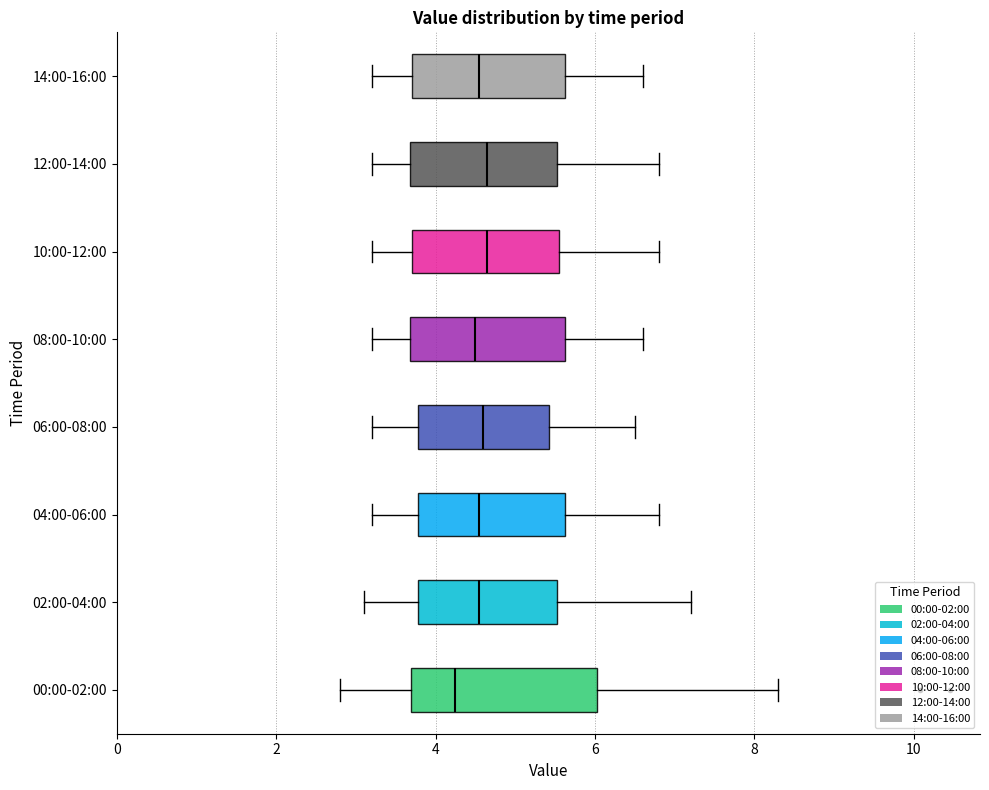

Reading bottom to top, read every box against the x-axis: the position of its median line, the range the box covers, and the ends of its whiskers. The values are not printed on the chart, so give them approximately, as read against the axis.

00:00-02:00: median 4.2, box 3.6 to 6.0, whiskers 2.8 to 8.4
02:00-04:00: median 4.6, box 3.8 to 5.6, whiskers 3.2 to 7.2
04:00-06:00: median 4.6, box 3.8 to 5.6, whiskers 3.2 to 6.8
06:00-08:00: median 4.6, box 3.8 to 5.4, whiskers 3.2 to 6.6
08:00-10:00: median 4.6, box 3.6 to 5.6, whiskers 3.2 to 6.6
10:00-12:00: median 4.6, box 3.8 to 5.6, whiskers 3.2 to 6.8
12:00-14:00: median 4.6, box 3.6 to 5.6, whiskers 3.2 to 6.8
14:00-16:00: median 4.6, box 3.8 to 5.6, whiskers 3.2 to 6.6